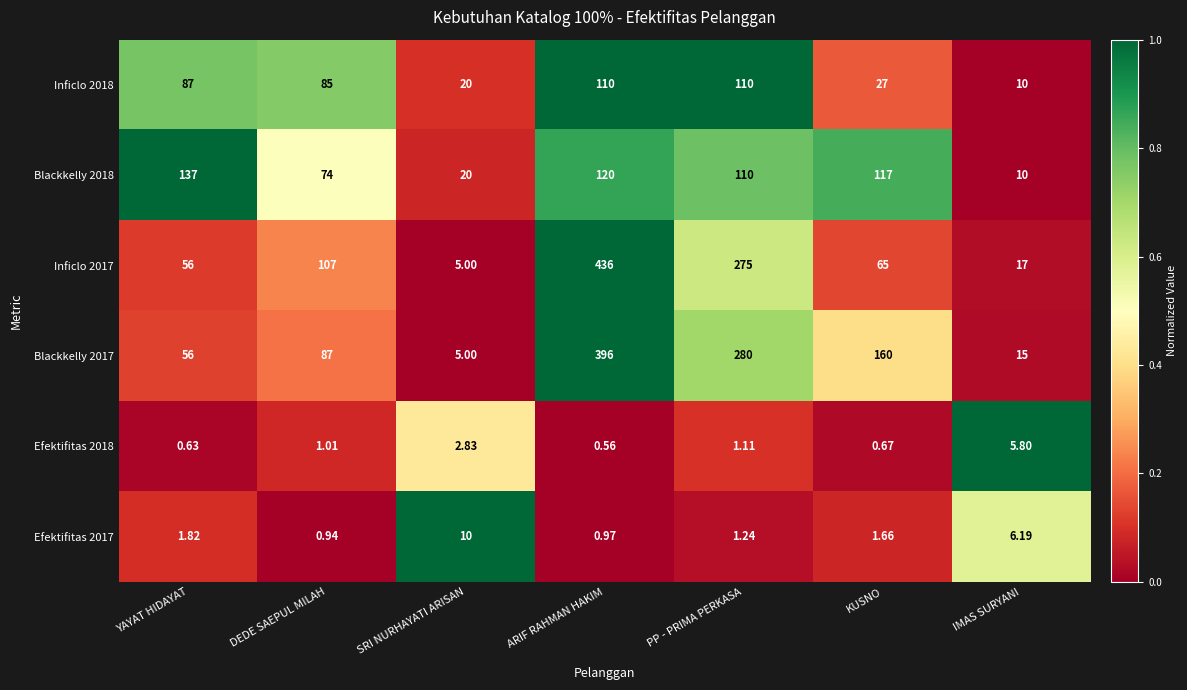

Between SRI NURHAYATI ARISAN and KUSNO, which series saw the biggest shift?

Blackkelly 2017